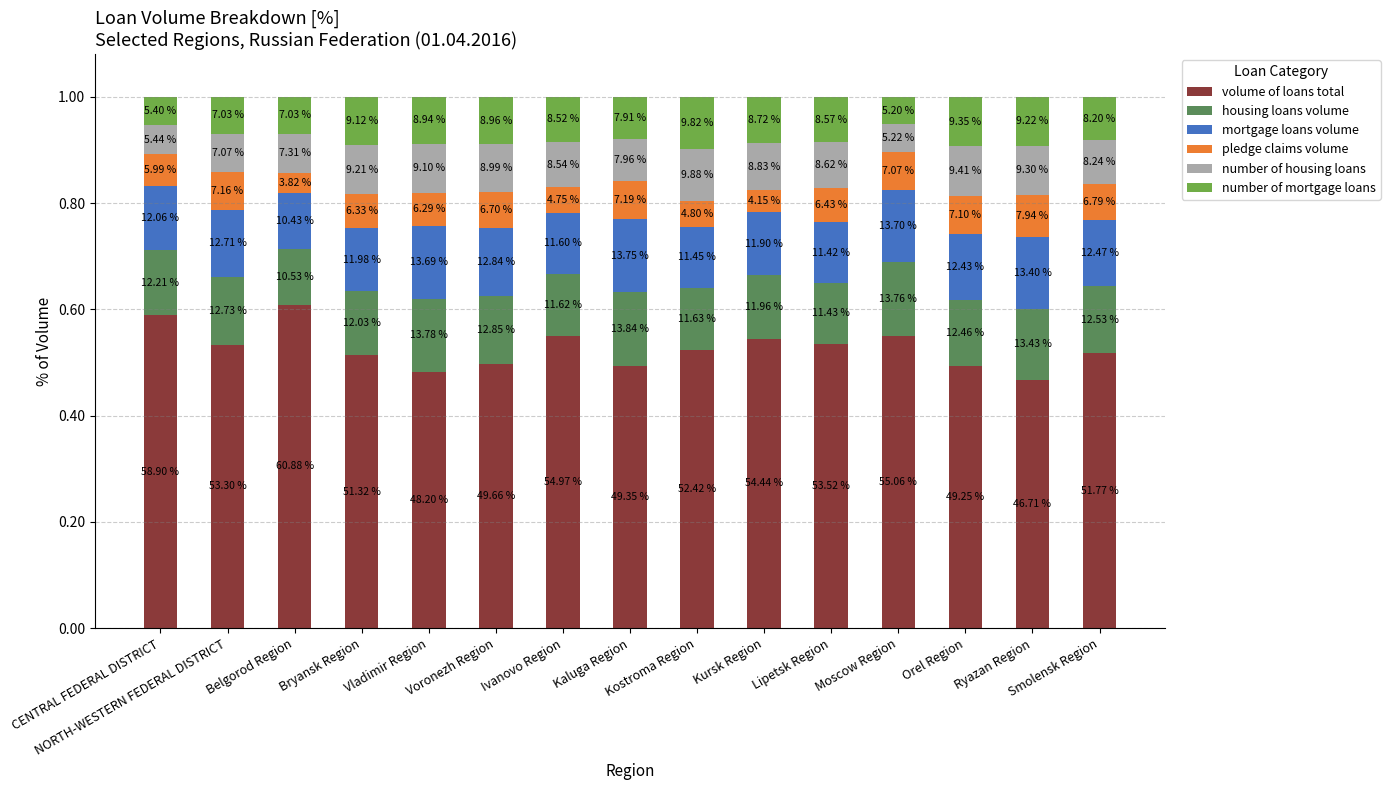

Is it true that mortgage loans volume equals 0.1 at Kaluga Region?

True